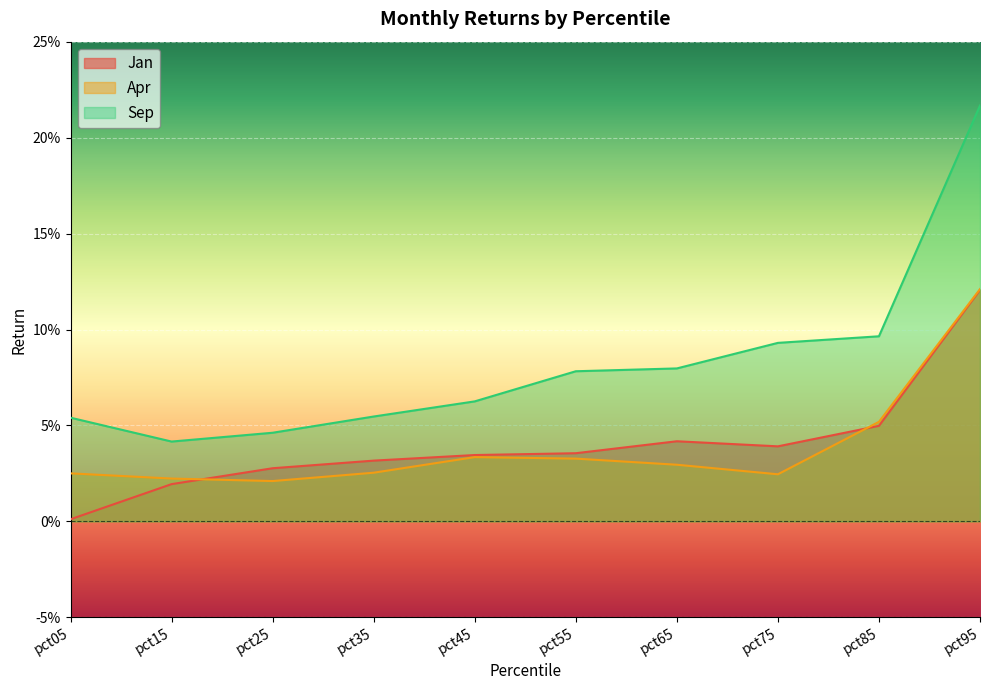

What is the total value across all series at pct75?

0.2